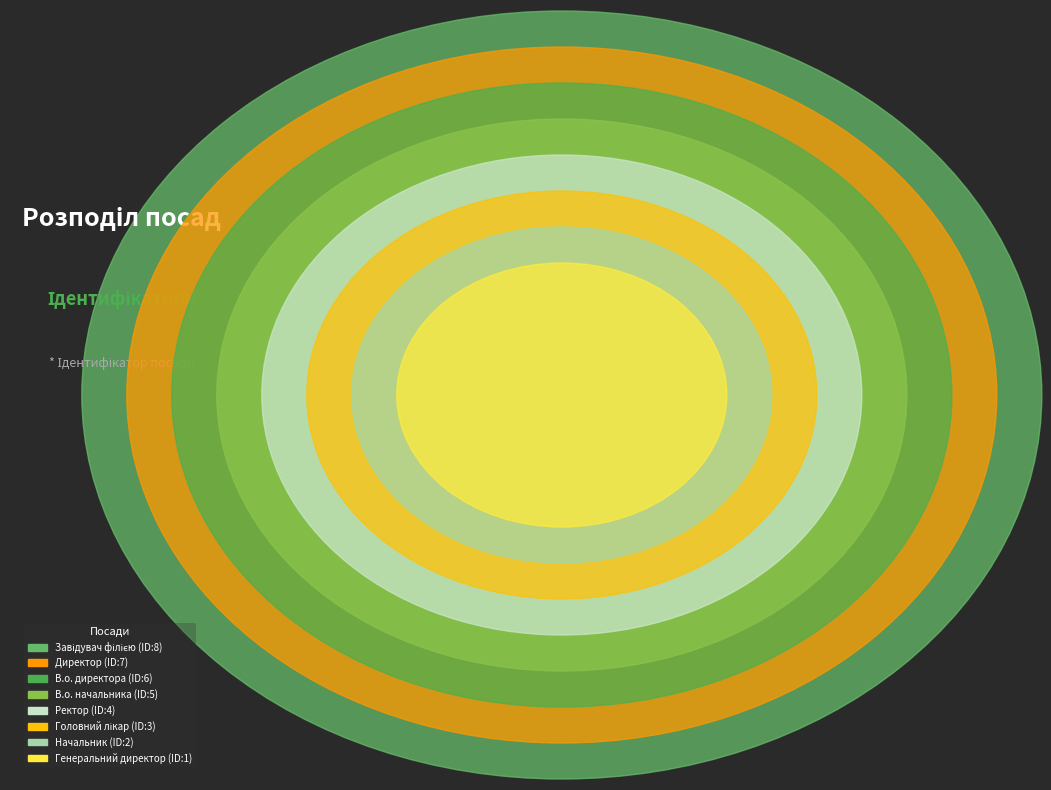

To the nearest percent, what is the combined percentage of Директор and В.о. директора?

36%